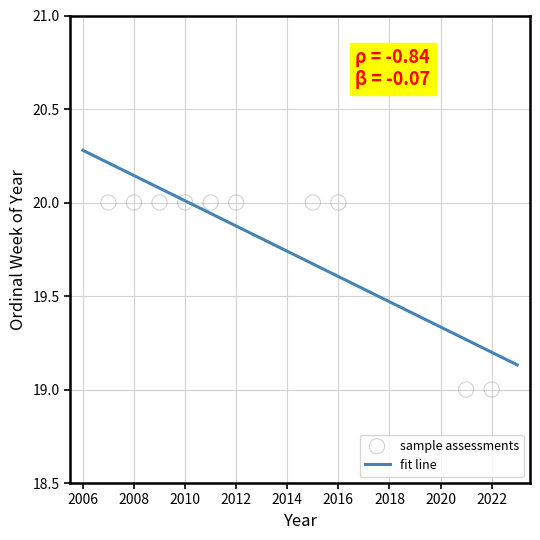

What is the range of X values (max minus min)?

15